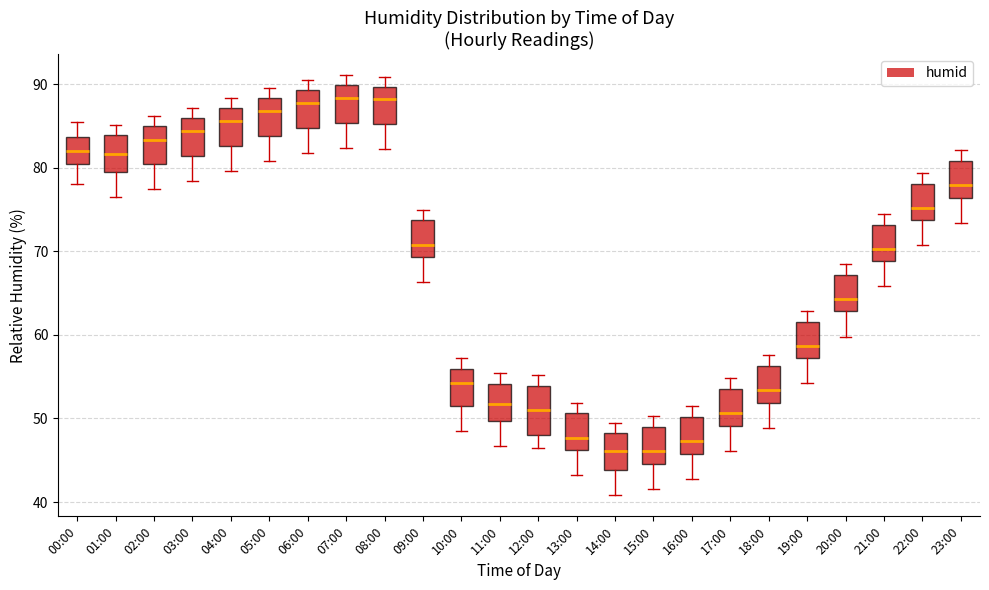

Where does the lower whisker of the box for 17:00 end on the y-axis? The values are not printed on the chart, so give them approximately, as read against the axis.

46